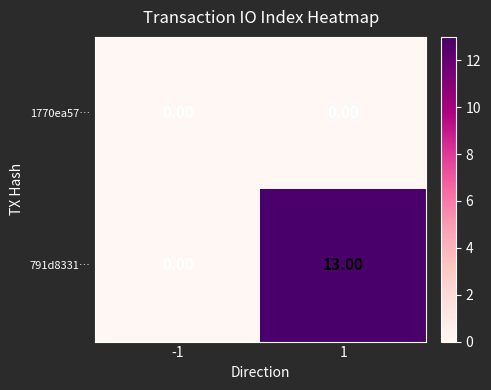

Rank the series by their average value, from lowest to highest.

1770ea57…, 791d8331…